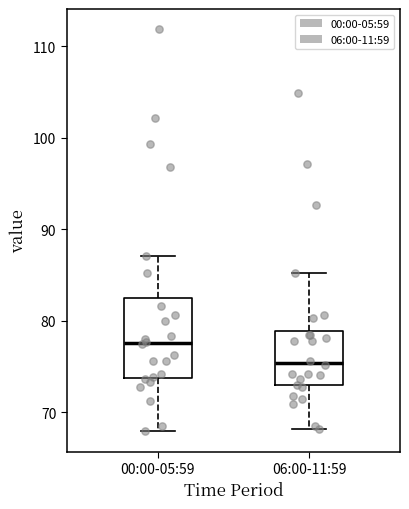

Where is the lower edge of the box for 00:00-05:59 on the y-axis? The values are not printed on the chart, so give them approximately, as read against the axis.

74